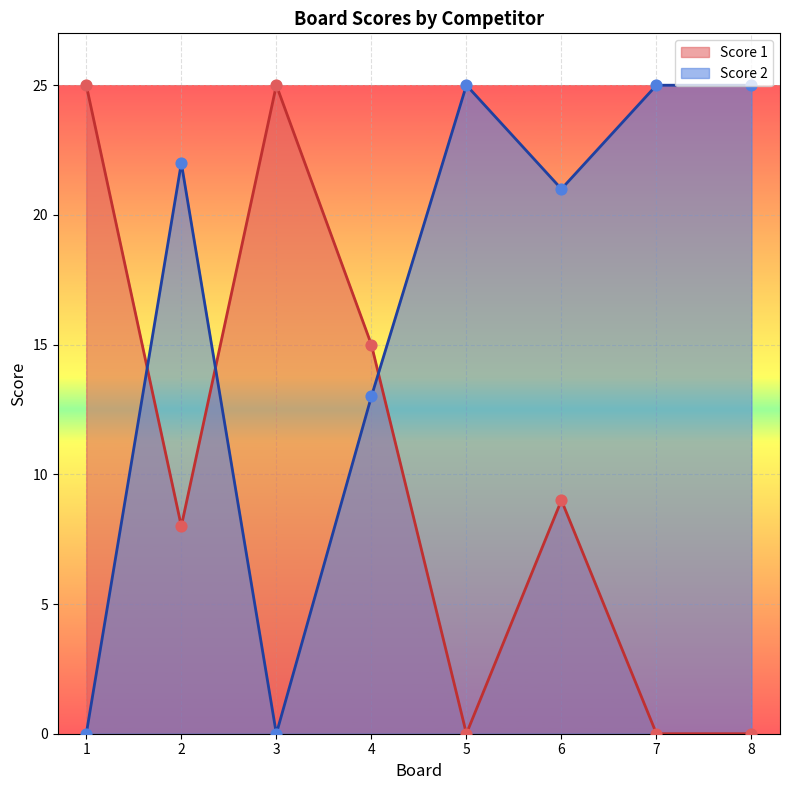

Which series contains the highest Y value?

Score 1